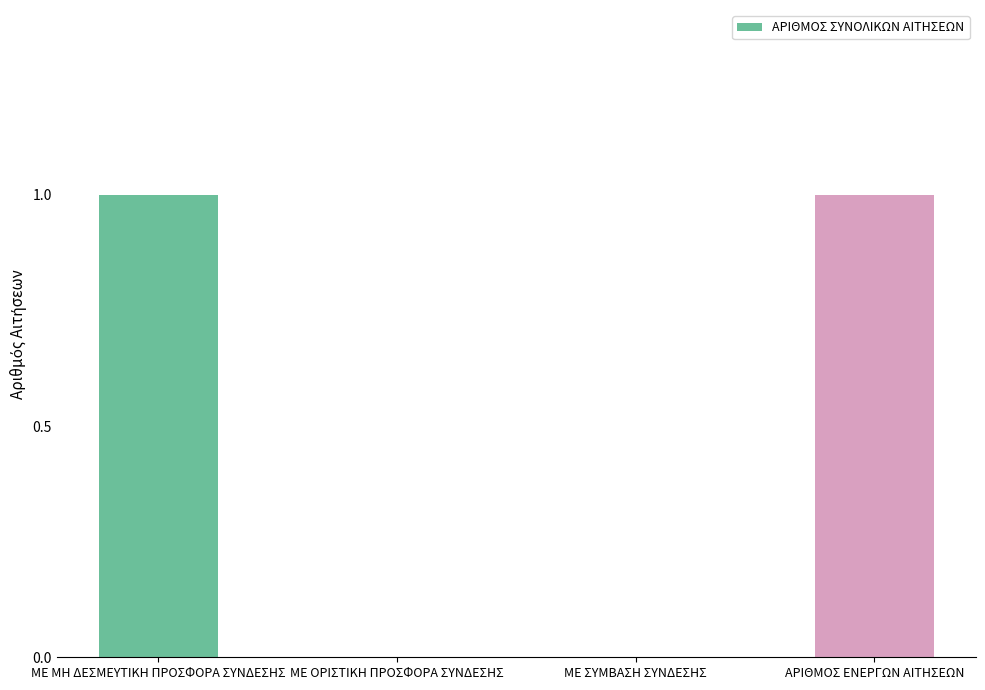

What is the sum of the values at ΜΕ ΟΡΙΣΤΙΚΗ ΠΡΟΣΦΟΡΑ ΣΥΝΔΕΣΗΣ and ΜΕ ΜΗ ΔΕΣΜΕΥΤΙΚΗ ΠΡΟΣΦΟΡΑ ΣΥΝΔΕΣΗΣ?

1